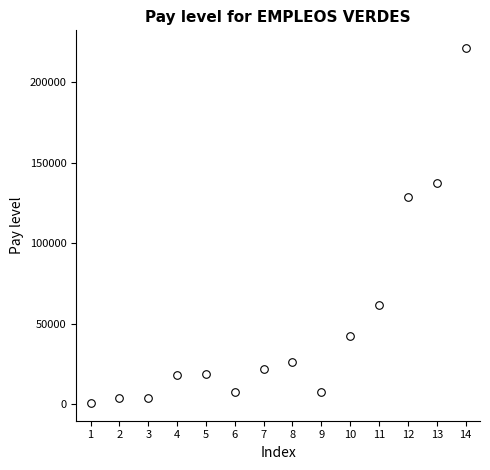

What is the range of X values (max minus min)?

13.0